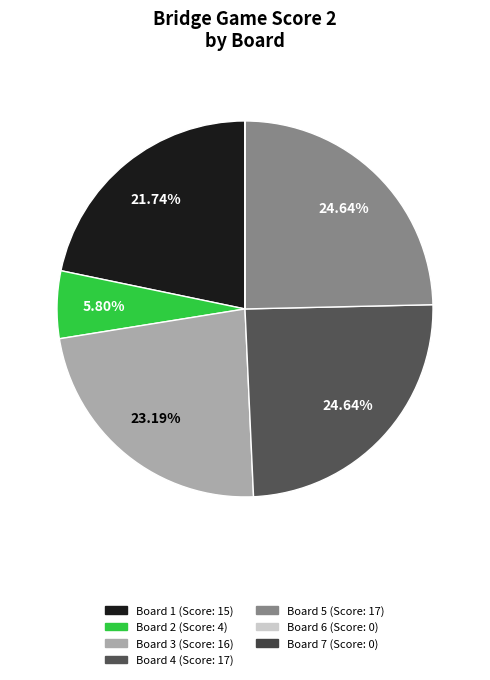

To the nearest percent, what is the average slice percentage?

14%